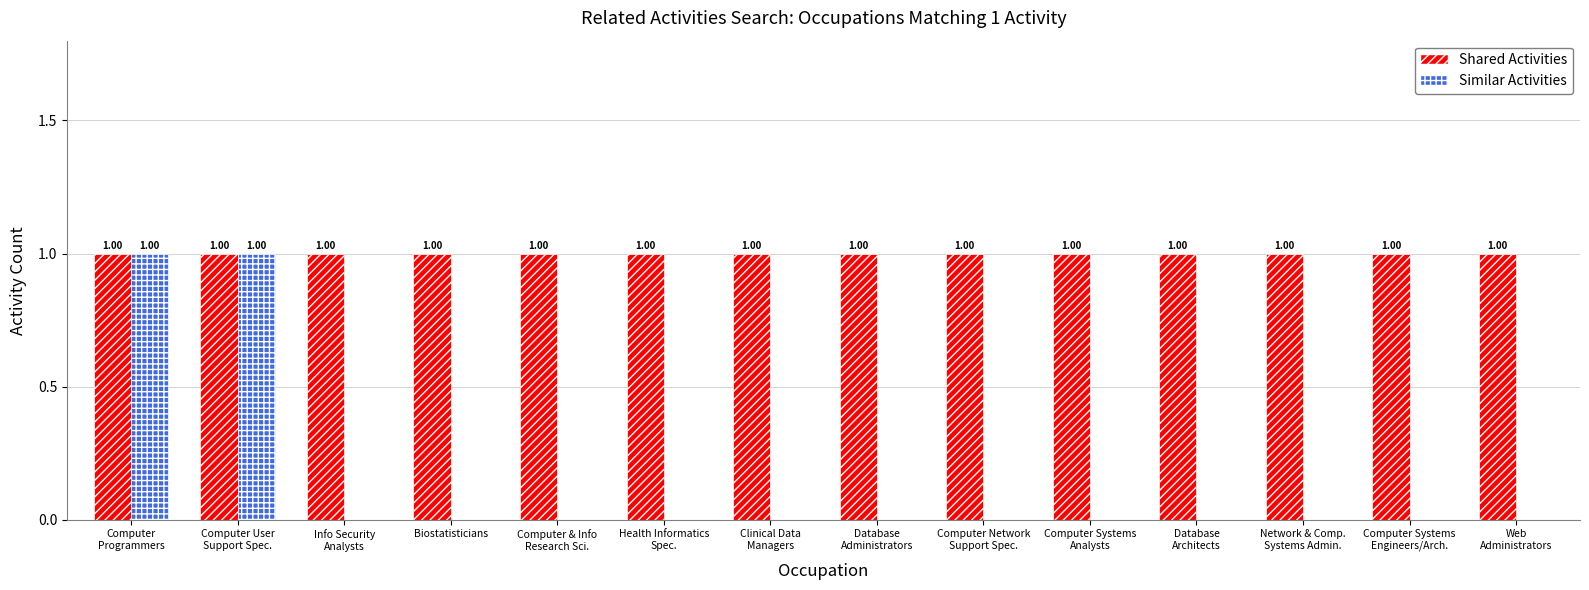

Reading left to right, what are all the values shown in this chart?

Shared Activities: 1	1	1	1	1	1	1	1	1	1	1	1	1	1
Similar Activities: 1	1	0	0	0	0	0	0	0	0	0	0	0	0